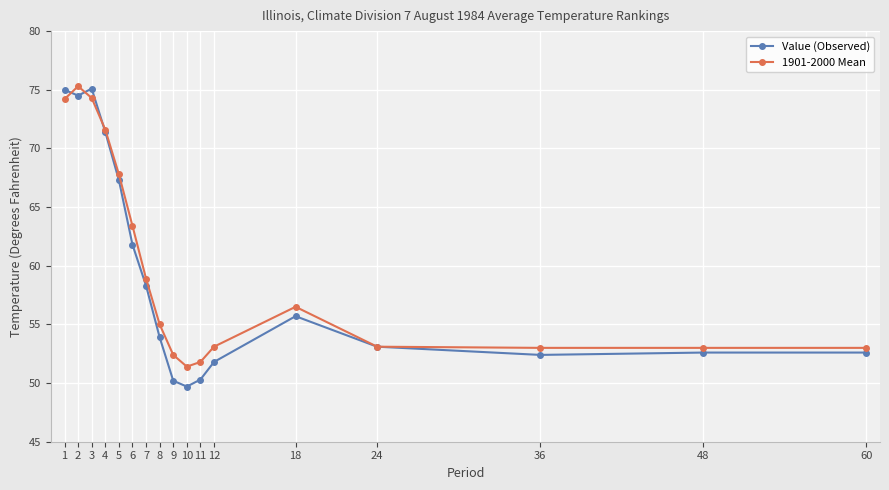

What is the spread (max minus min) of values at 7?

0.6